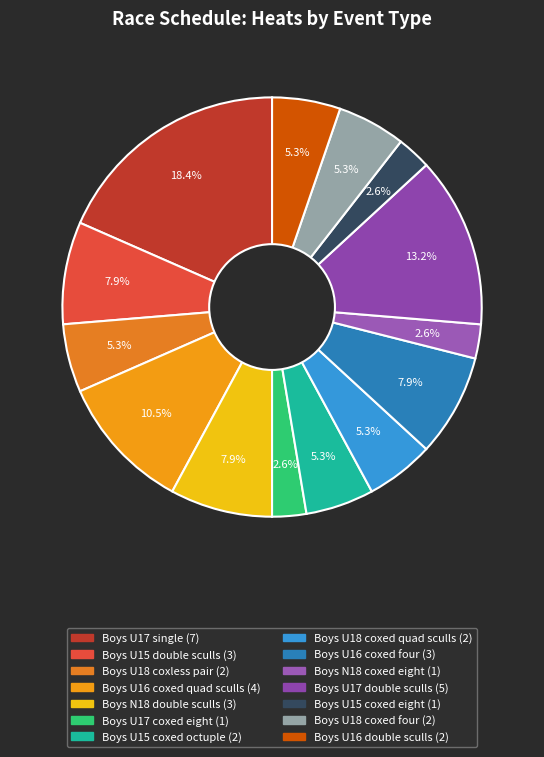

Does any single category account for the majority?

No